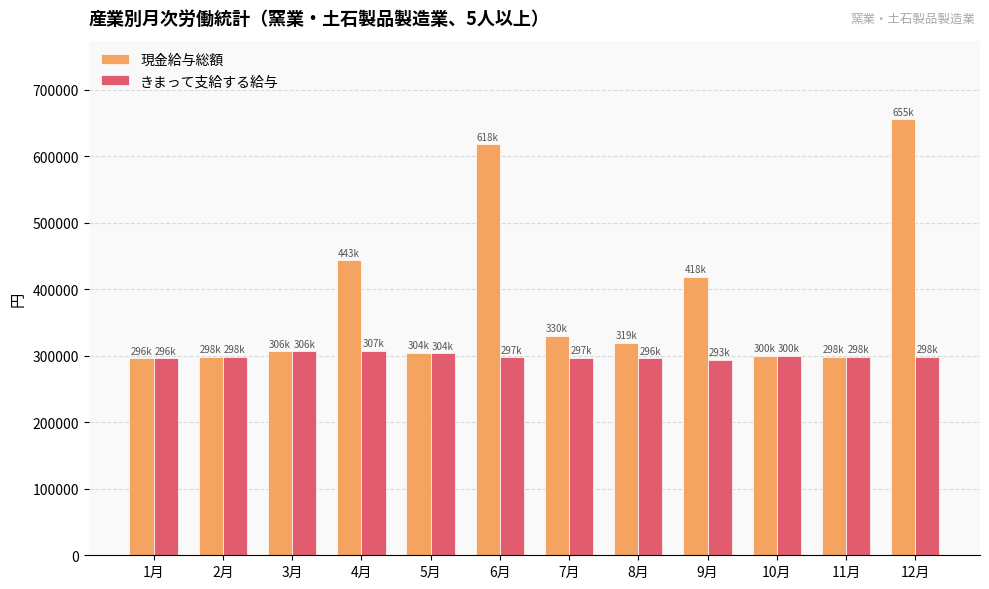

Which series has the largest range (max minus min)?

現金給与総額